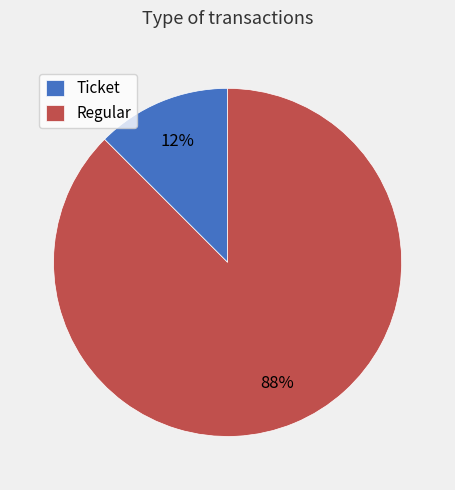

True or false: Ticket accounts for 1% of the total.

False